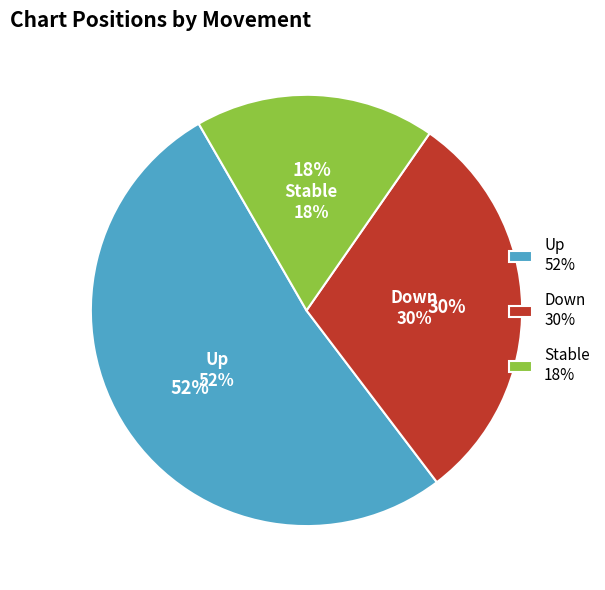

Is it true that up is 52% of the pie?

True